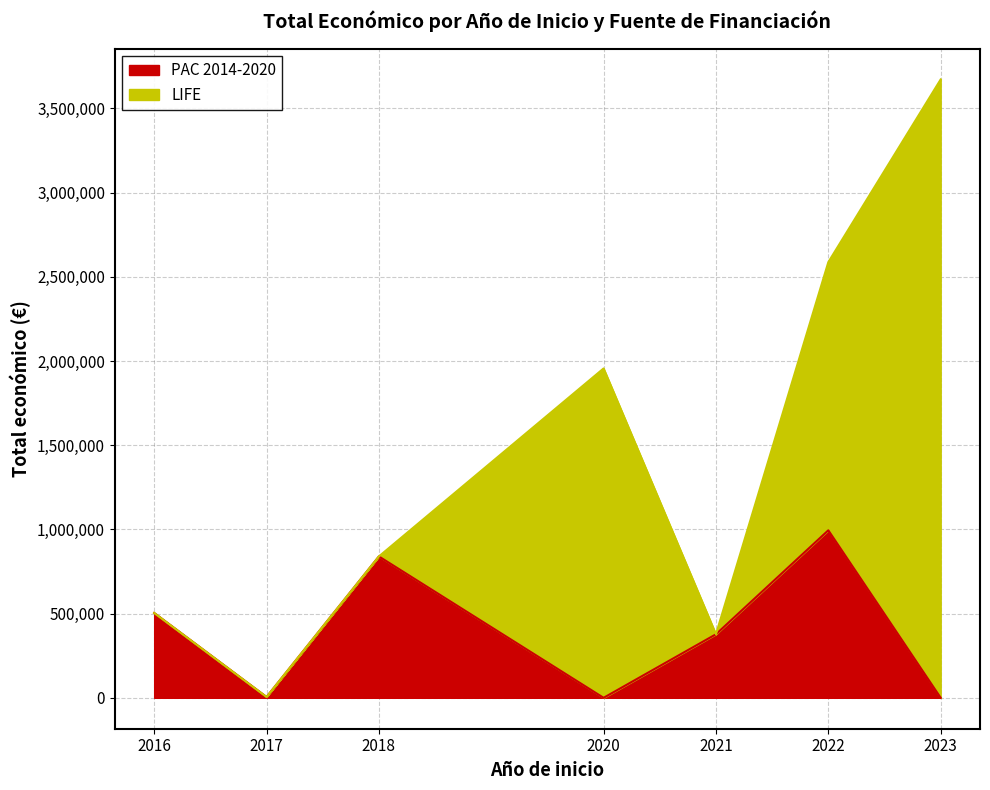

True or false: PAC 2014-2020 has more than 0 points higher than both neighbors.

True